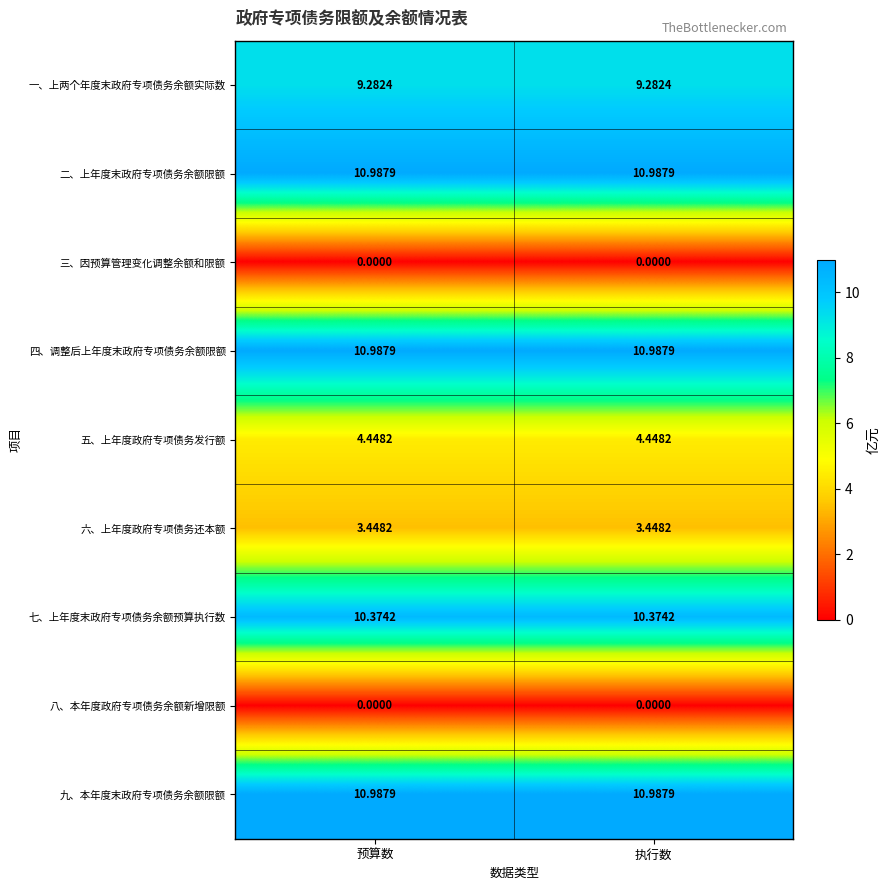

Is the value of 五、上年度政府专项债务发行额 at 执行数 greater than the value of 二、上年度末政府专项债务余额限额 at 执行数?

No